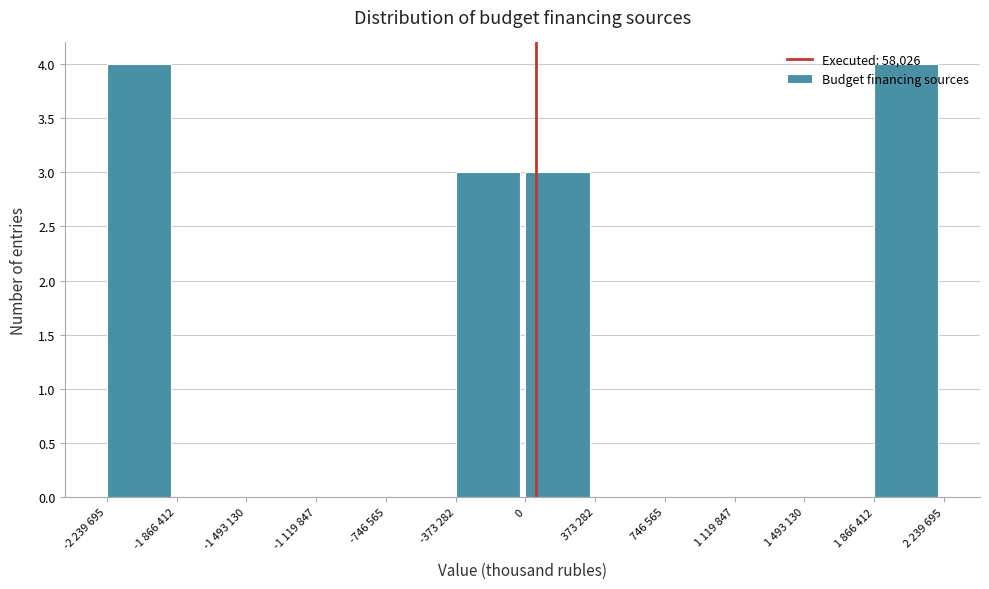

What is the sum of all values?

14